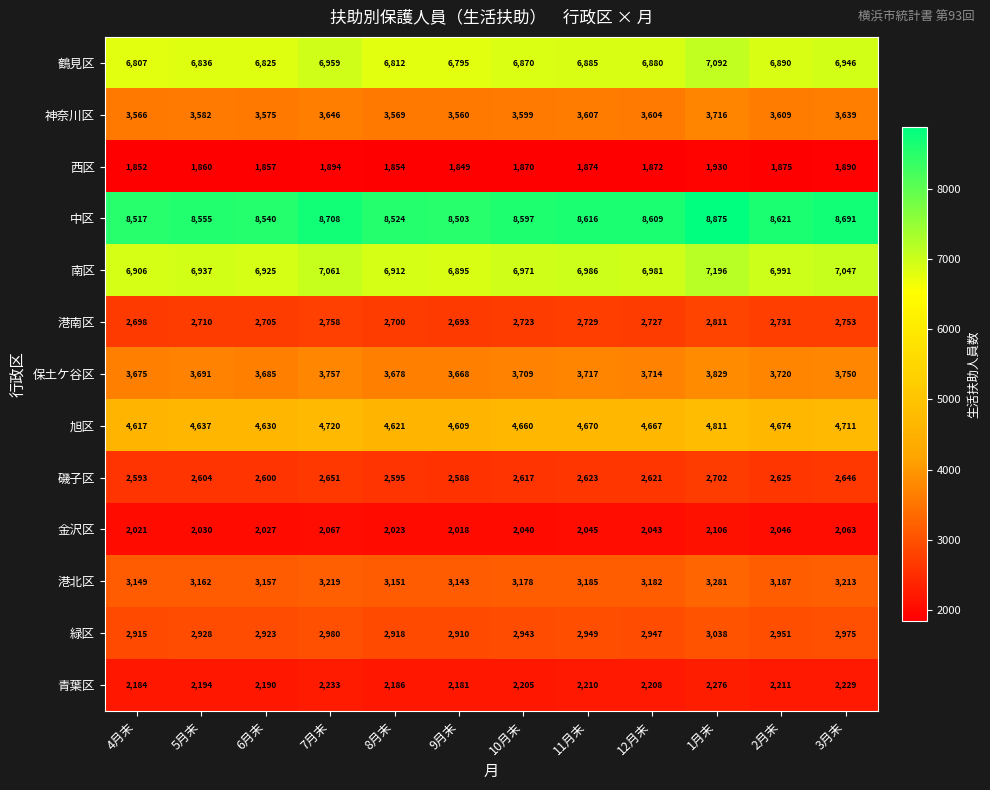

Rank the series at 9月末 from lowest to highest value.

西区, 金沢区, 青葉区, 磯子区, 港南区, 緑区, 港北区, 神奈川区, 保土ケ谷区, 旭区, 鶴見区, 南区, 中区